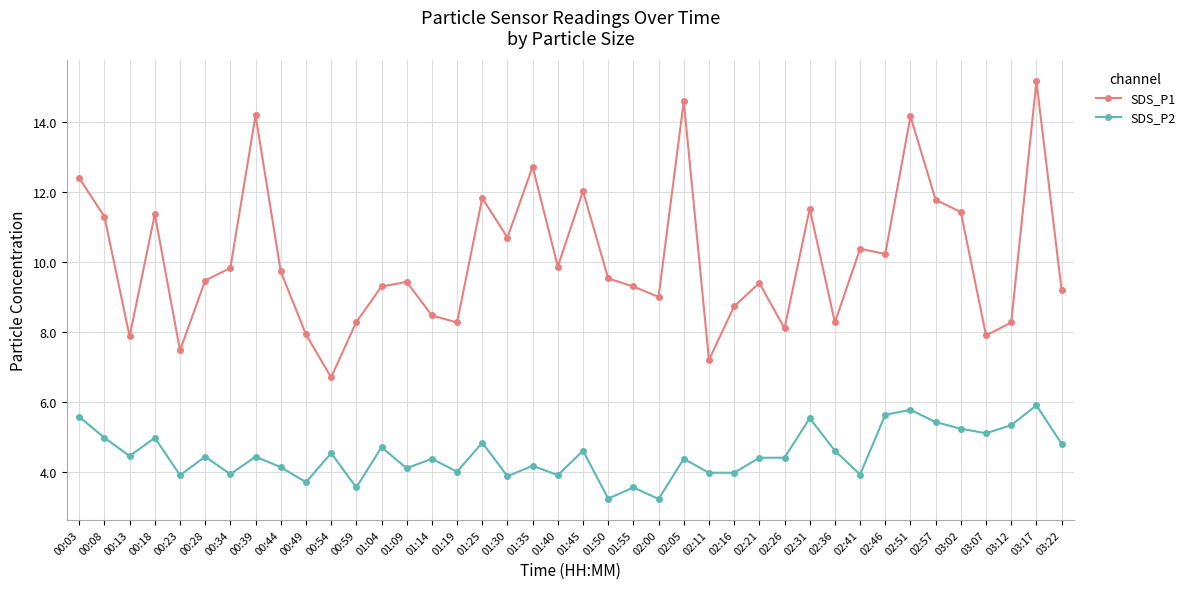

What is the label of the 37th point from the left?

03:07